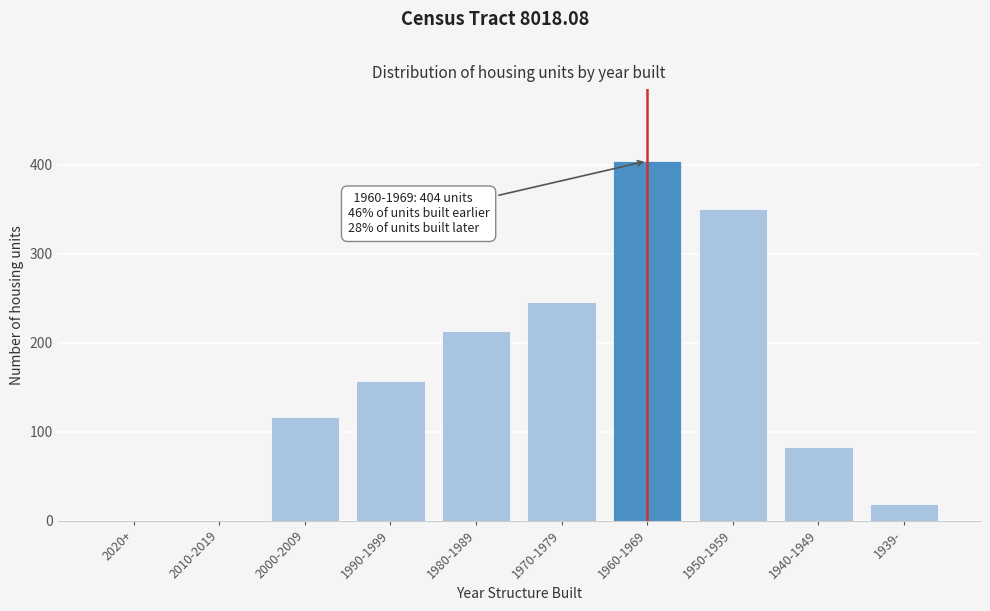

Reading right to left, extract all data points from this chart.

1939-=19	1940-1949=83	1950-1959=350	1960-1969=404	1970-1979=246	1980-1989=213	1990-1999=157	2000-2009=116	2010-2019=0	2020+=0